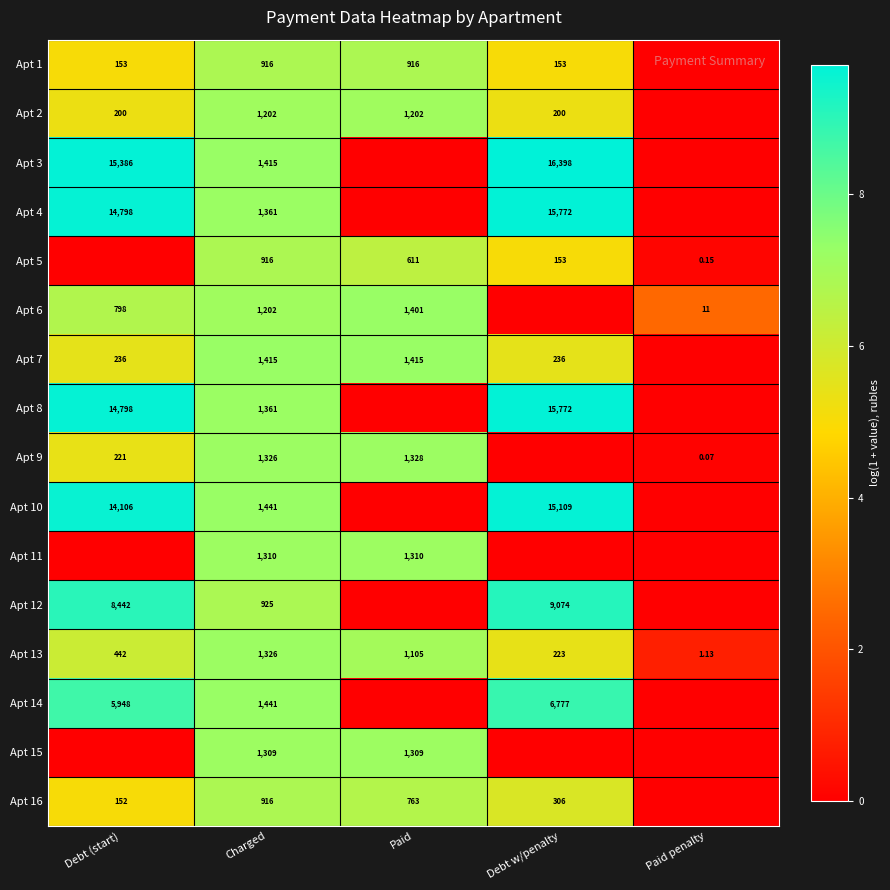

Is the value of Apt 5 at Charged greater than the value of Apt 15 at Charged?

No